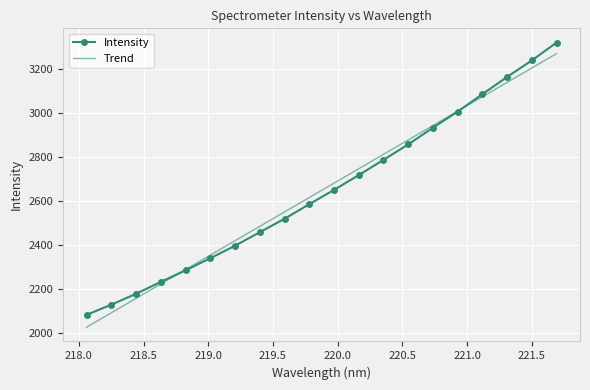

Reading left to right, what are all the values shown in this chart?

Intensity: 2082.6	2128.8	2178.2	2232.2	2284.6	2339.5	2396.1	2457.4	2518.5	2584.4	2649.4	2716.5	2785.7	2855.7	2931.4	3004.7	3083.5	3161.7	3236.4	3317.7
Trend: 2026.5	2091.9	2157.2	2222.6	2288.0	2353.3	2418.7	2484.0	2549.3	2614.7	2680.0	2745.3	2810.6	2875.9	2941.2	3006.5	3071.8	3137.1	3202.4	3267.6